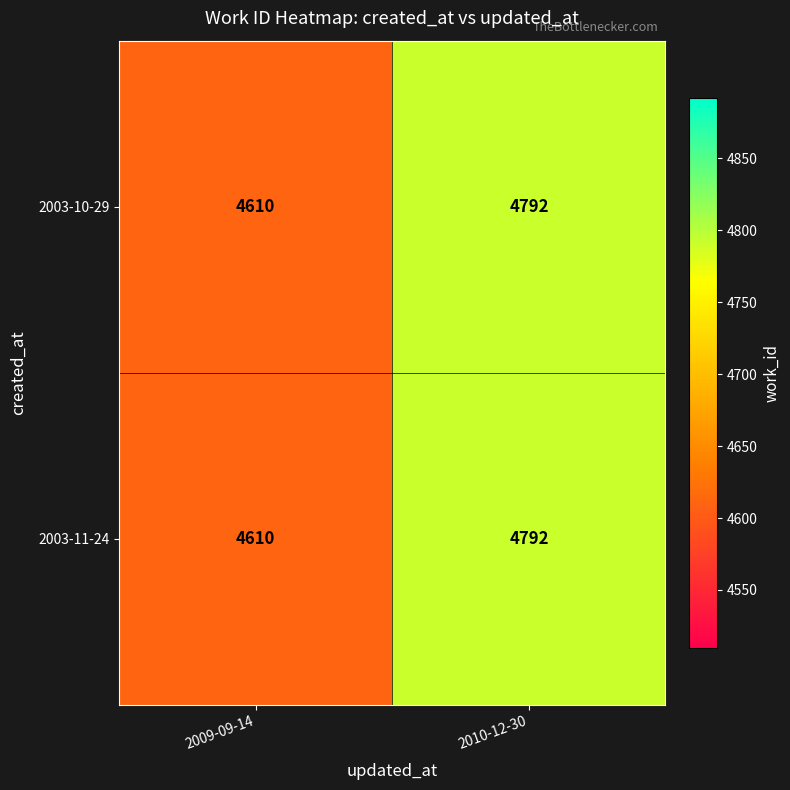

What is the average value of the 2003-11-24 series?

4701